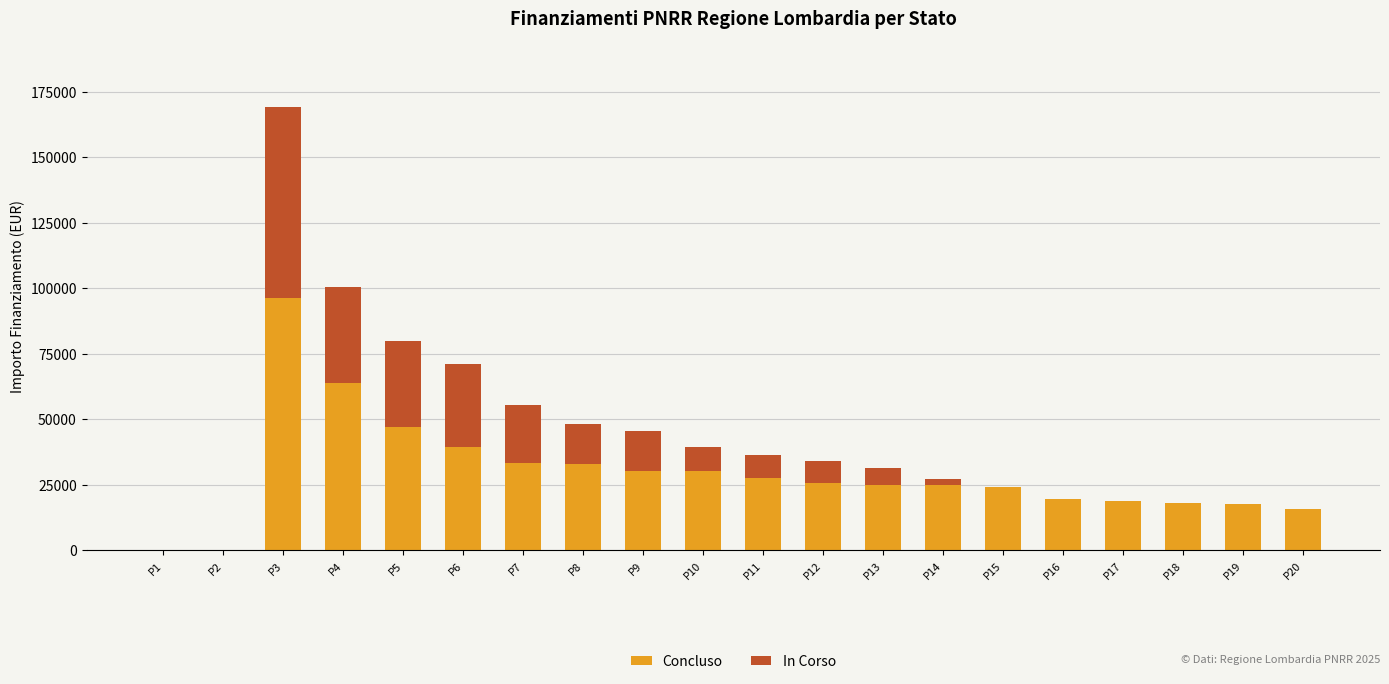

What are all the series names shown in the legend?

Concluso, In Corso